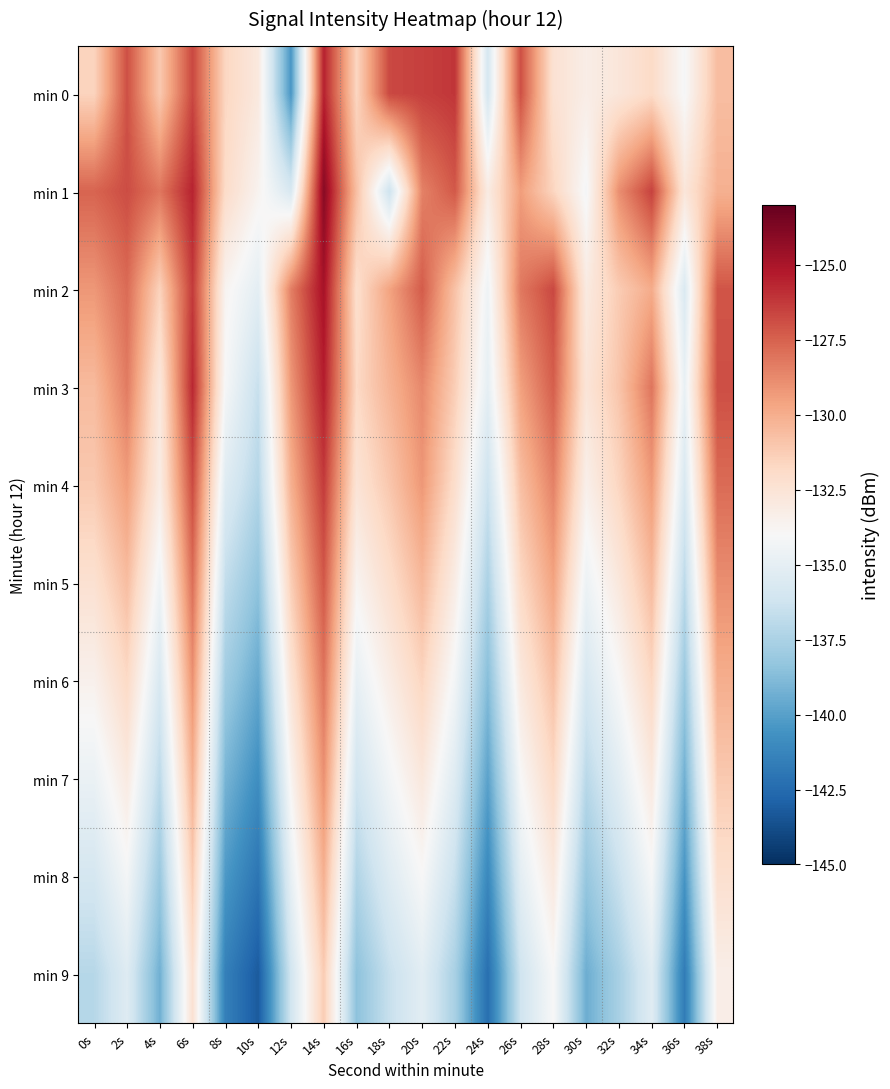

List the series in order of their peak value, highest first.

min 1, min 2, min 3, min 0, min 4, min 5, min 6, min 7, min 8, min 9